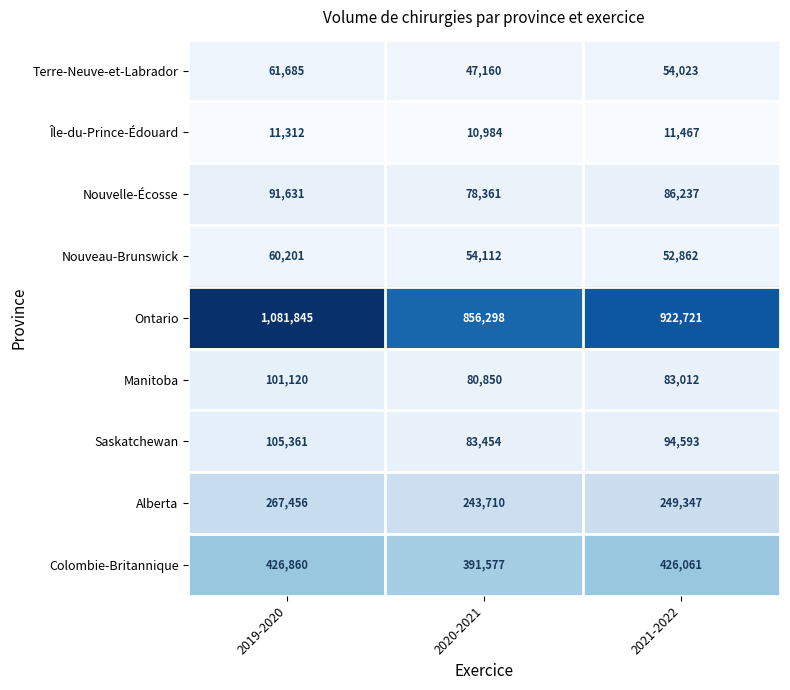

Read the Manitoba value at 2019-2020, to the nearest 10.

101120